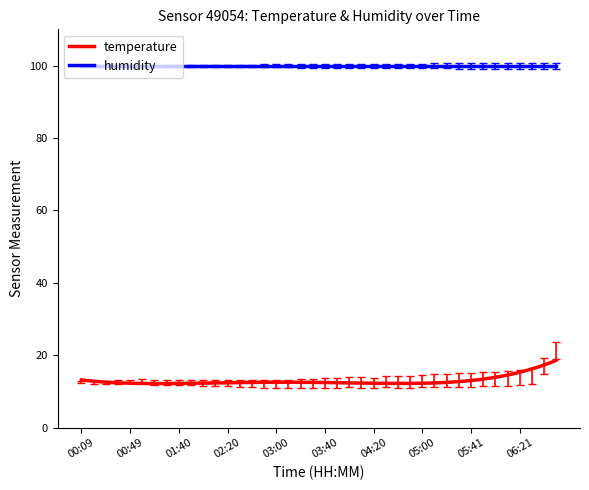

Which series has the largest total across all categories?

humidity